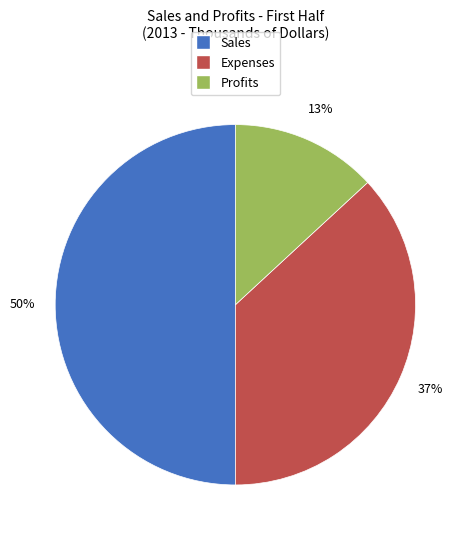

Approximately how many times larger is the value at Expenses compared to Sales?

0.7